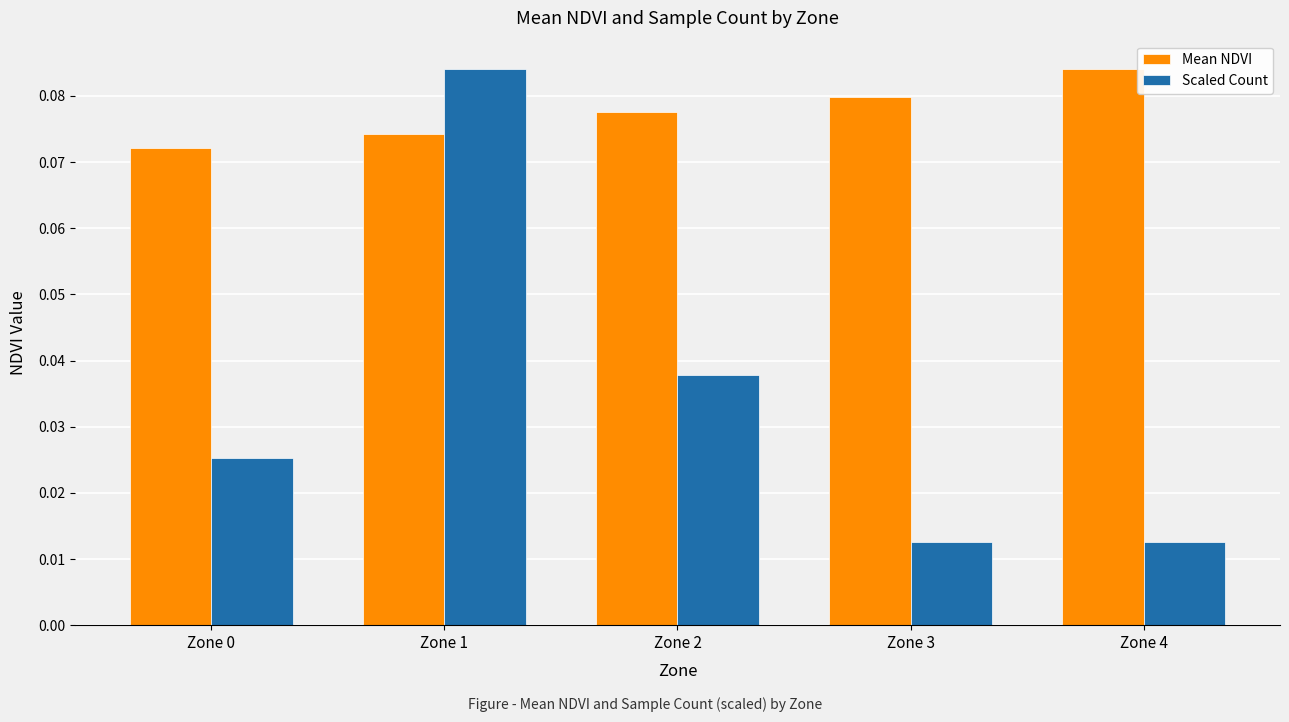

Which series has the largest total across all categories?

Mean NDVI